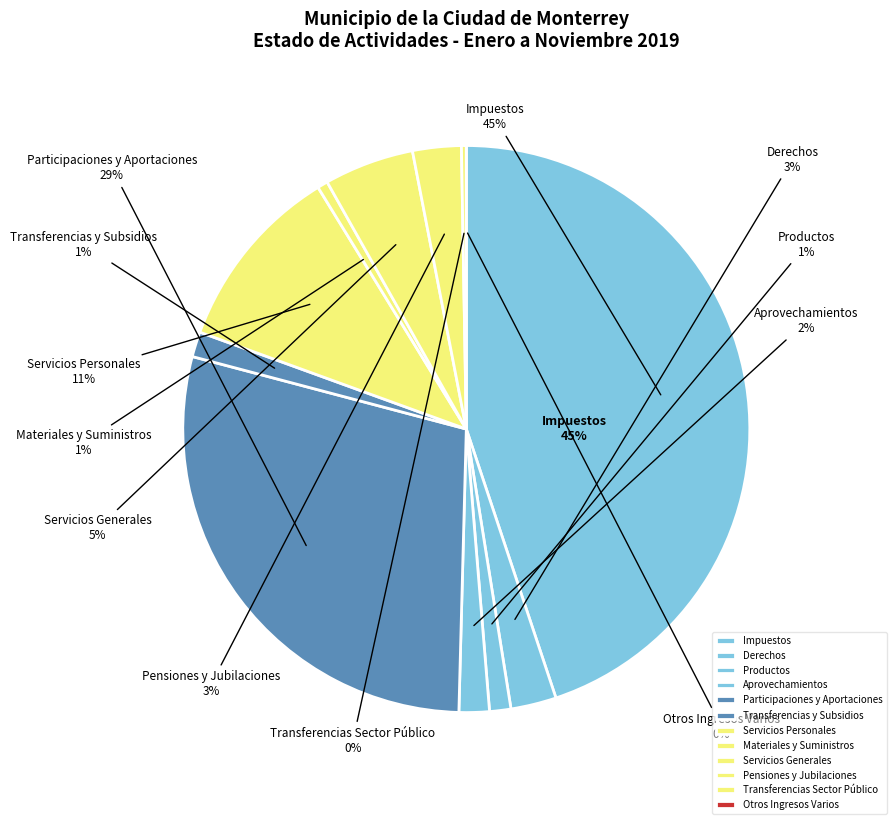

The Impuestos slice represents 45% of the pie. True or false?

True